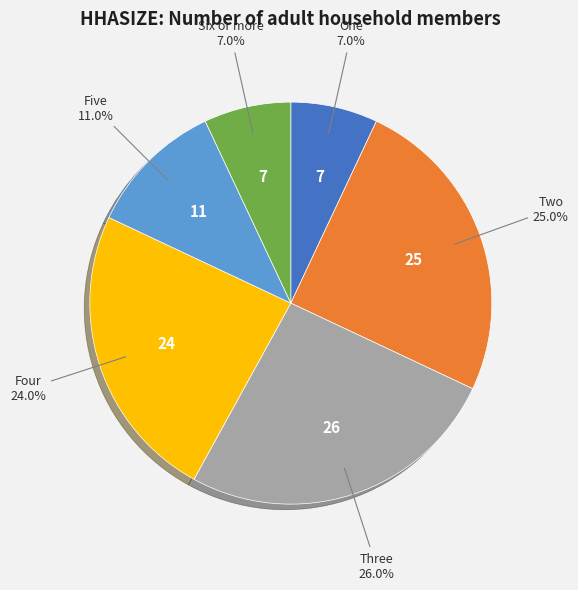

Is there a majority slice in this chart?

No